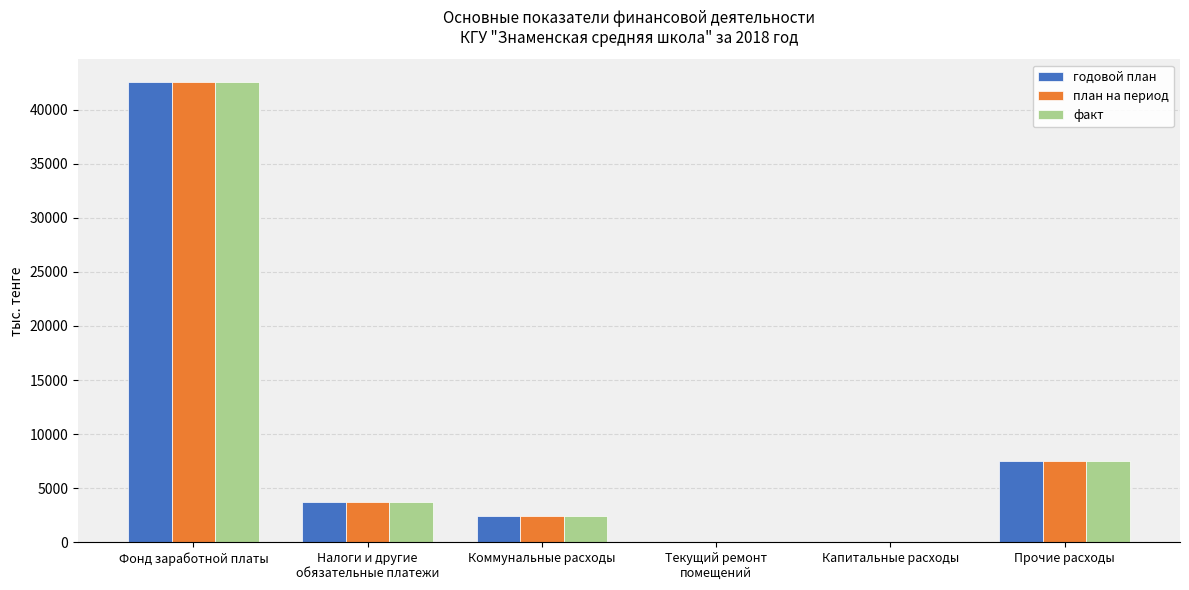

What is the sum of the годовой план values at Коммунальные расходы and Прочие расходы?

9967.0